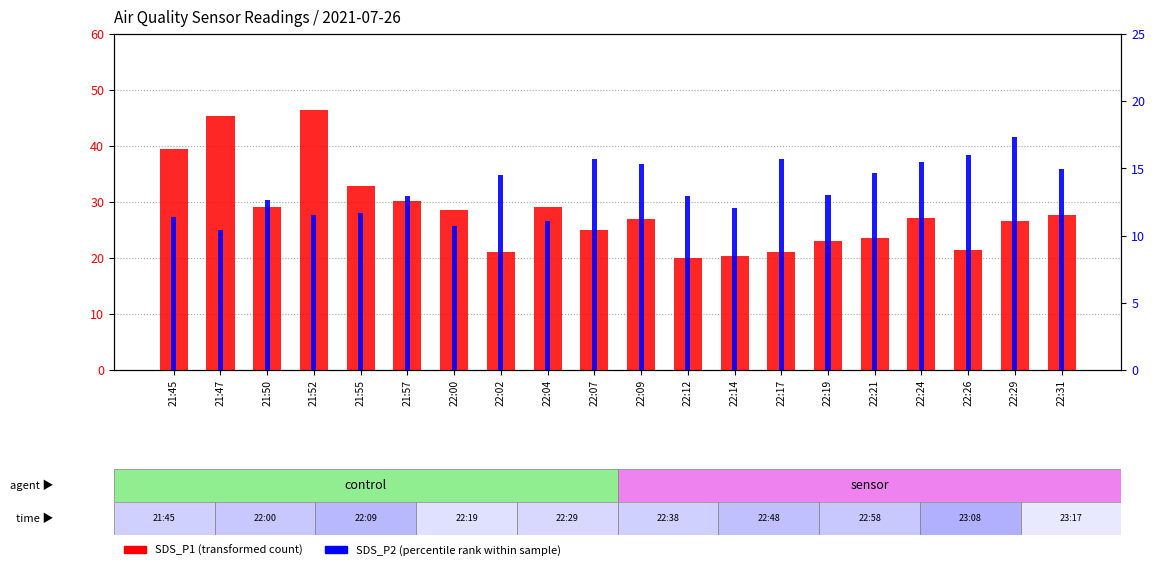

How many categories are shown in the chart?

20